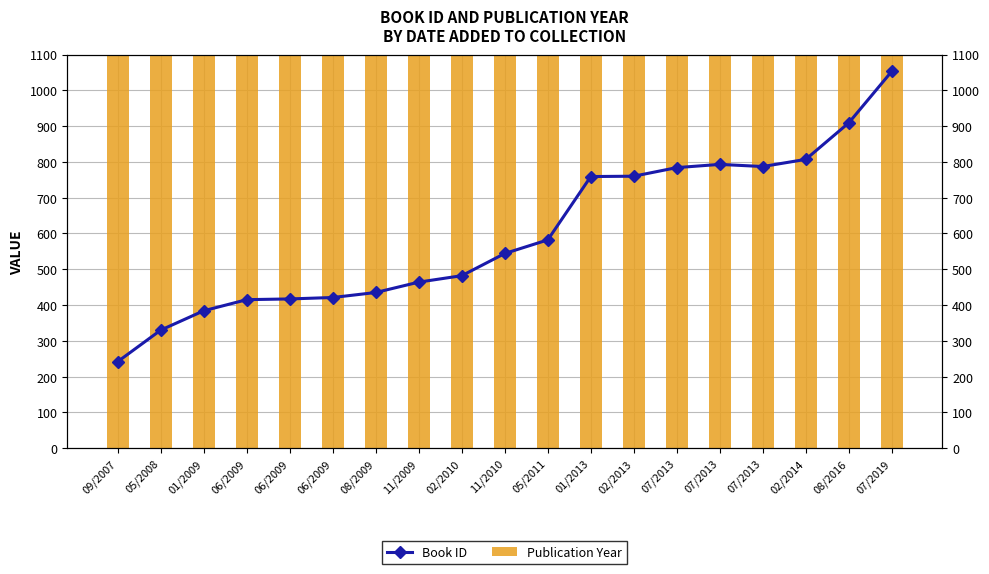

What is the lowest value of the Book ID series?

242